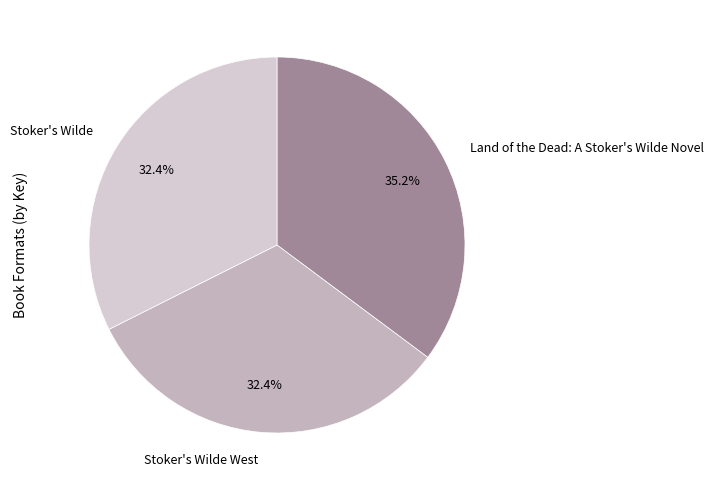

Which slice is the largest?

Land of the Dead: A Stoker's Wilde Novel